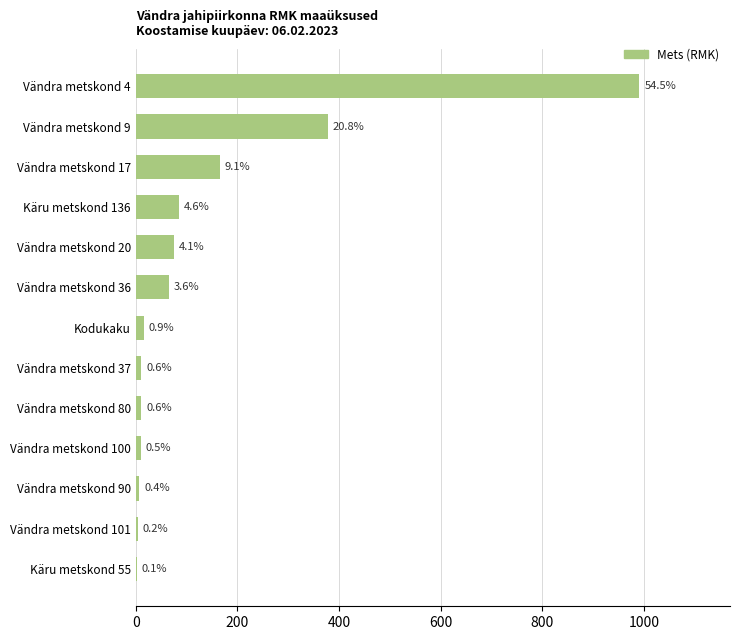

What is the difference between the maximum and minimum values?

988.9